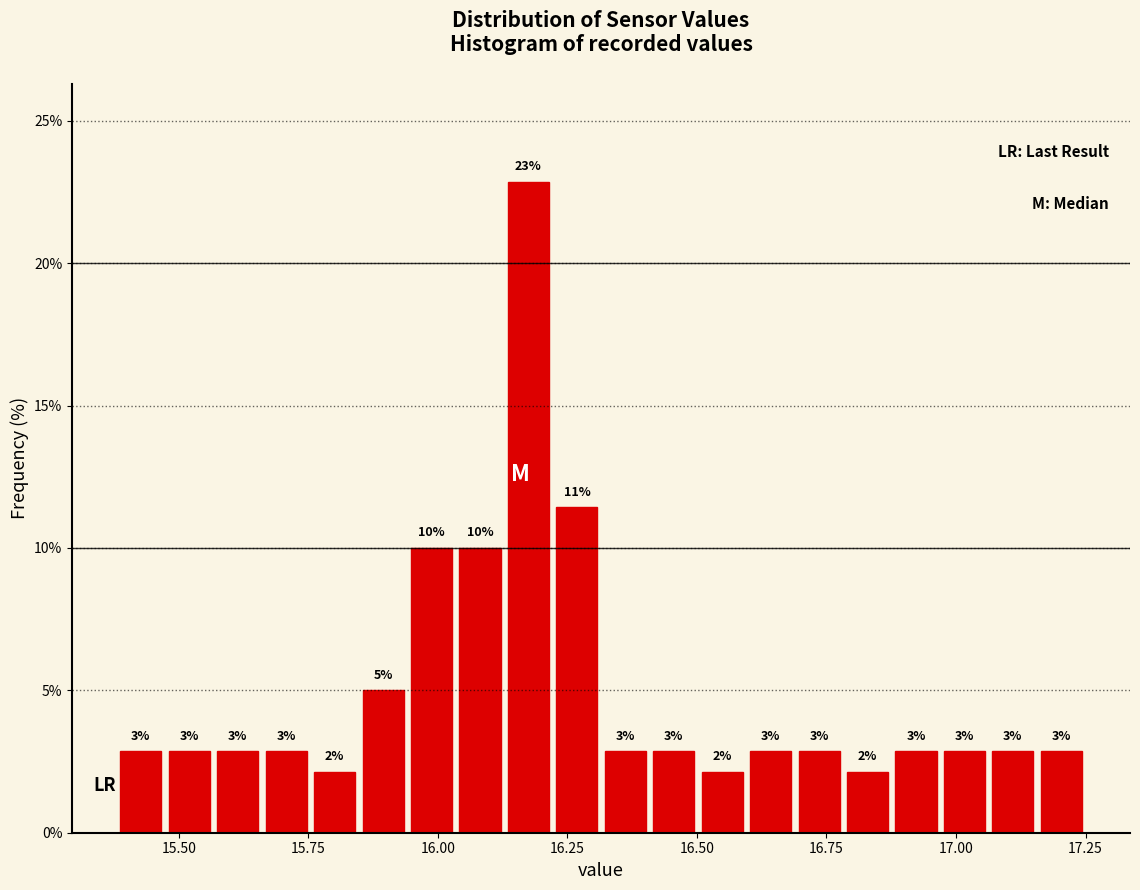

Read against the x-axis, roughly where is the centre of the tallest bar?

16.15